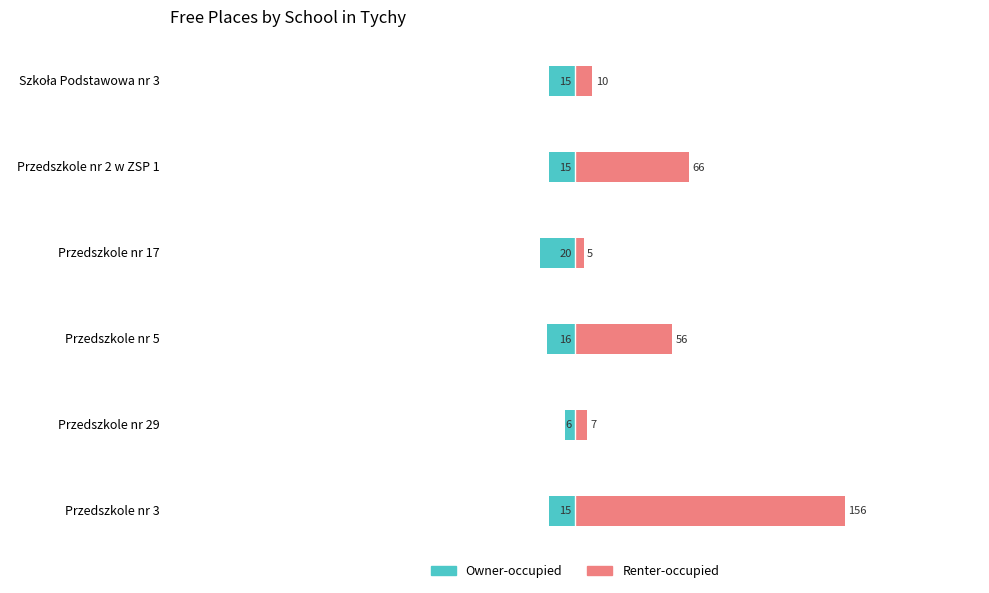

Which series has the largest range (max minus min)?

Renter-occupied